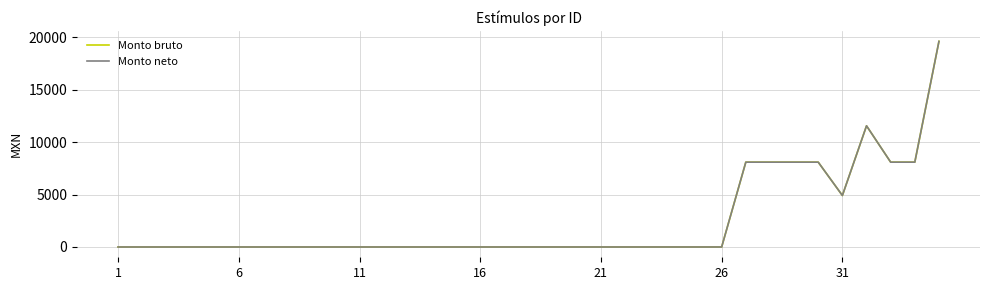

Which series has the largest total across all categories?

Monto bruto